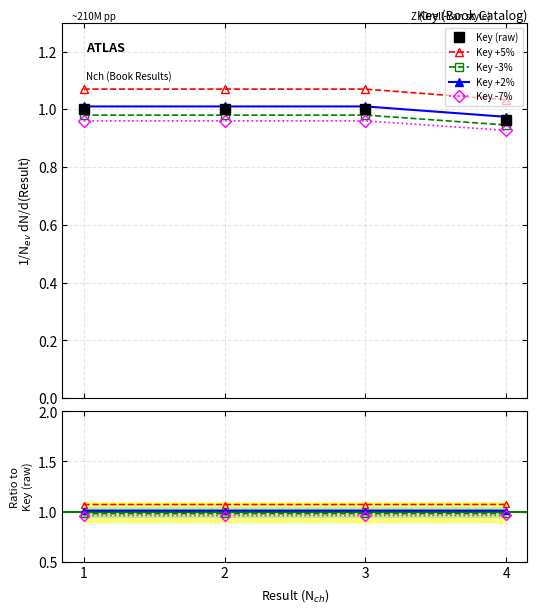

List the labels in order of value, smallest first.

4, 2, 3, 1